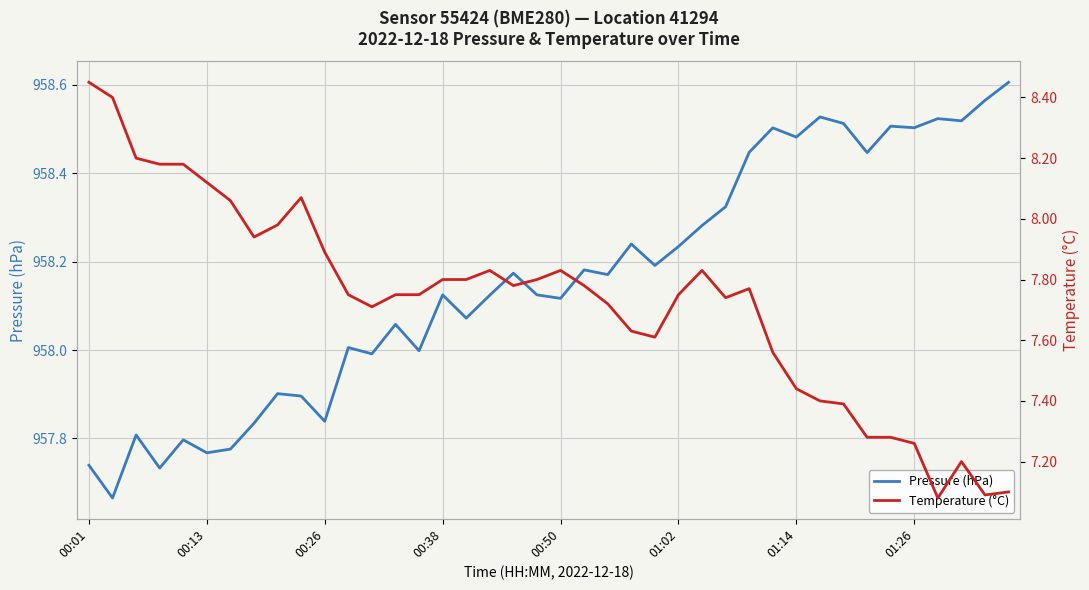

At which category does Temperature (°C) reach its first local peak?

9